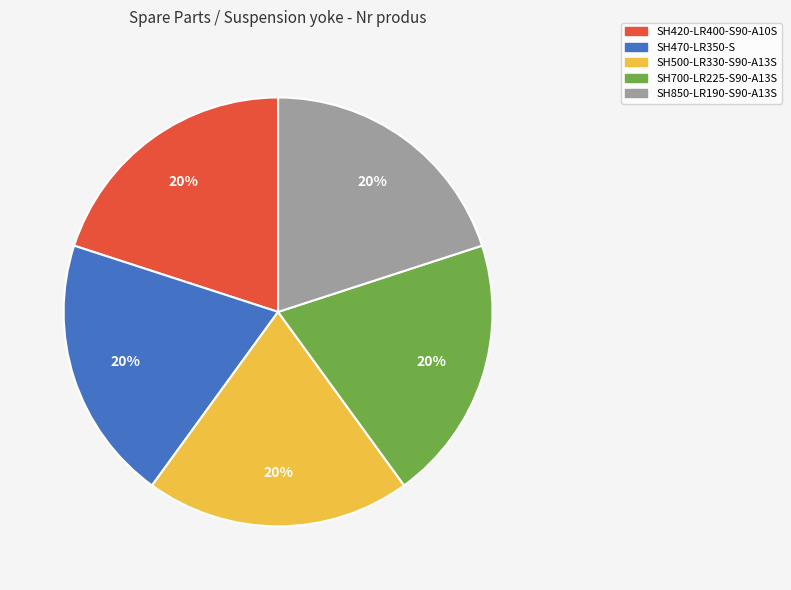

How many segments does this pie chart have?

5